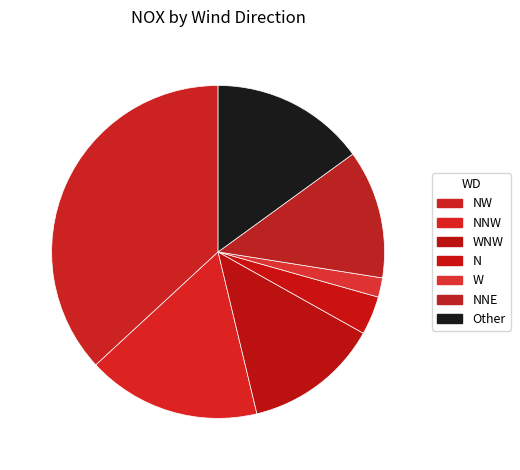

Count the number of slices in the pie.

7